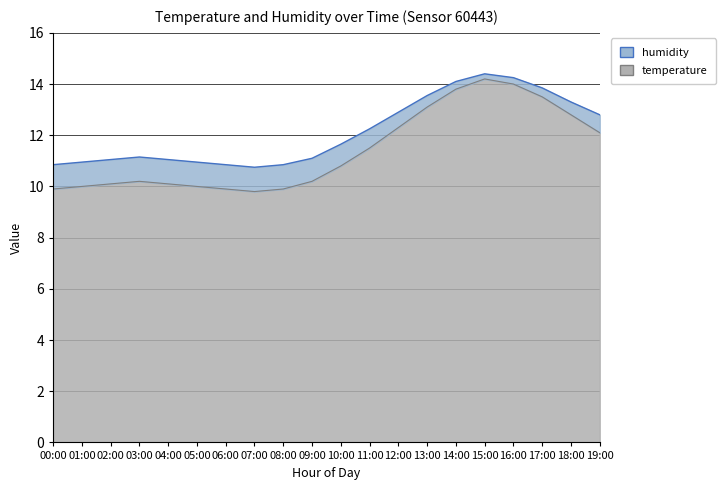

What is the maximum value shown in the chart?

14.4